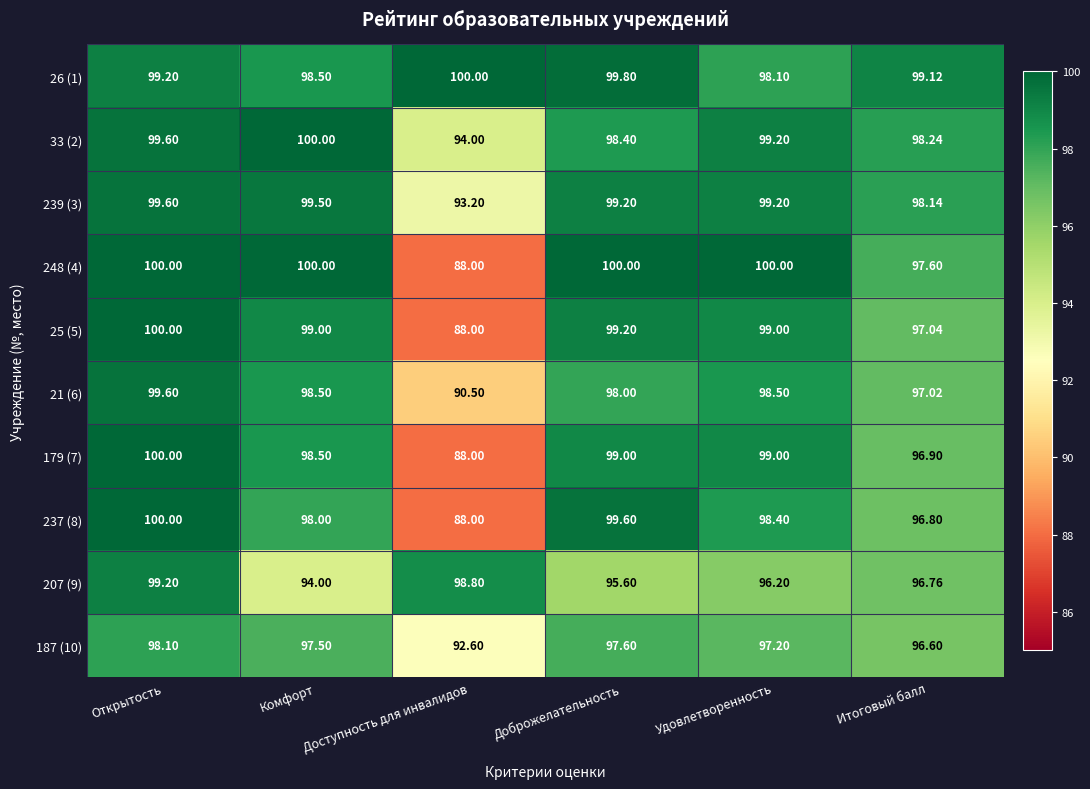

Which category has the lowest value in the 207 (9) series?

Комфорт